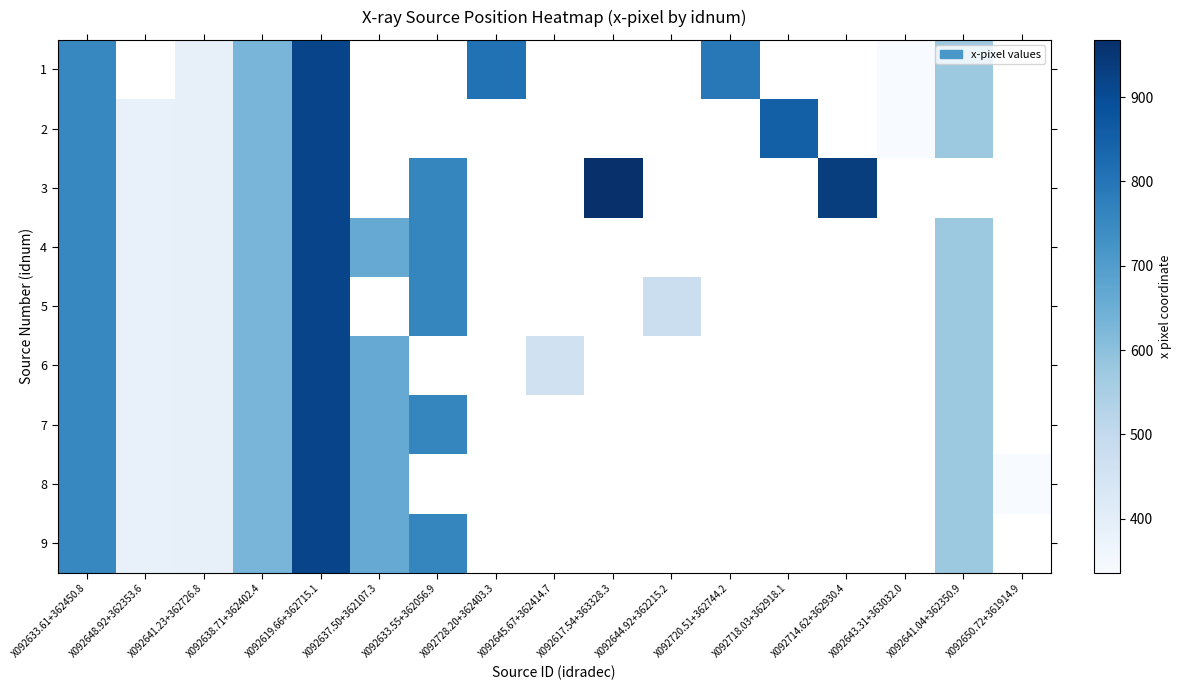

Between X092638.71+362402.4 and X092637.50+362107.3, which is larger?

X092637.50+362107.3